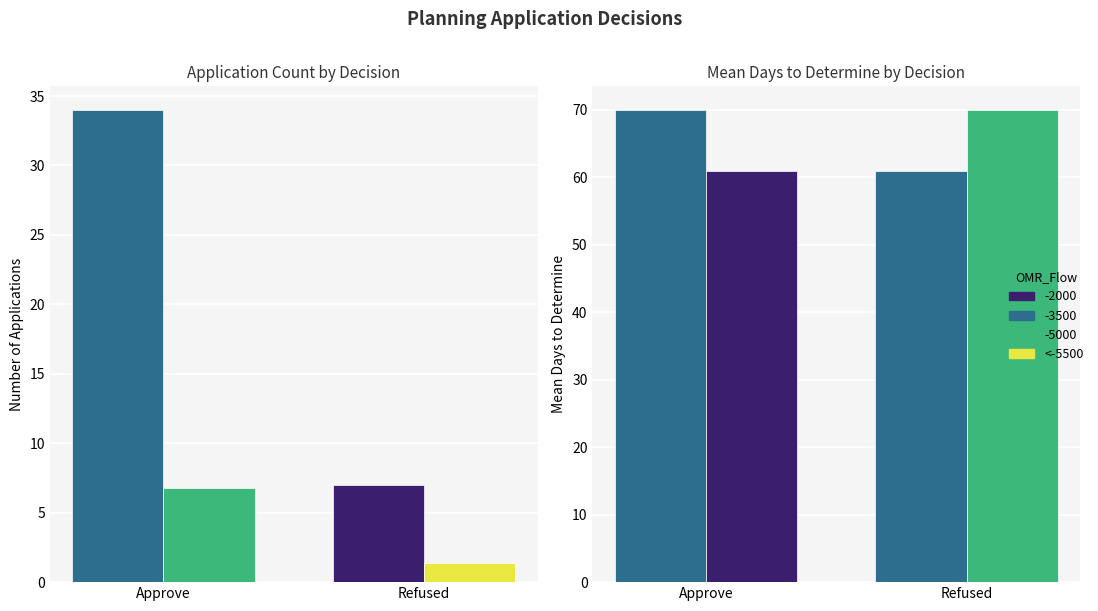

Are the bars grouped side by side (vs. stacked)?

Yes